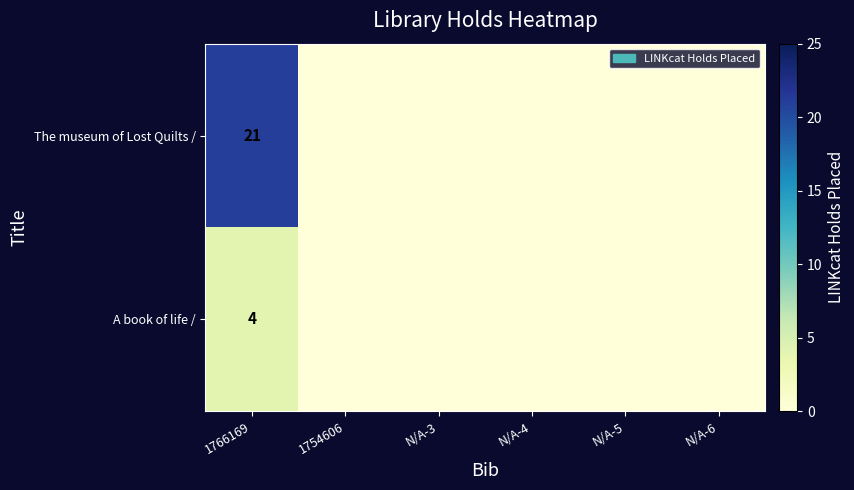

Is the value of The museum of Lost Quilts / at N/A-6 greater than the value of A book of life / at 1766169?

No